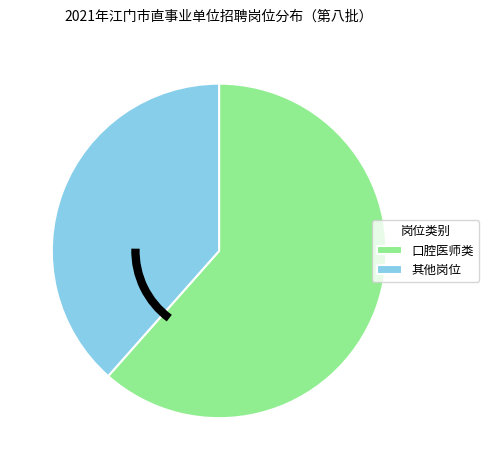

Does any single category account for the majority?

Yes